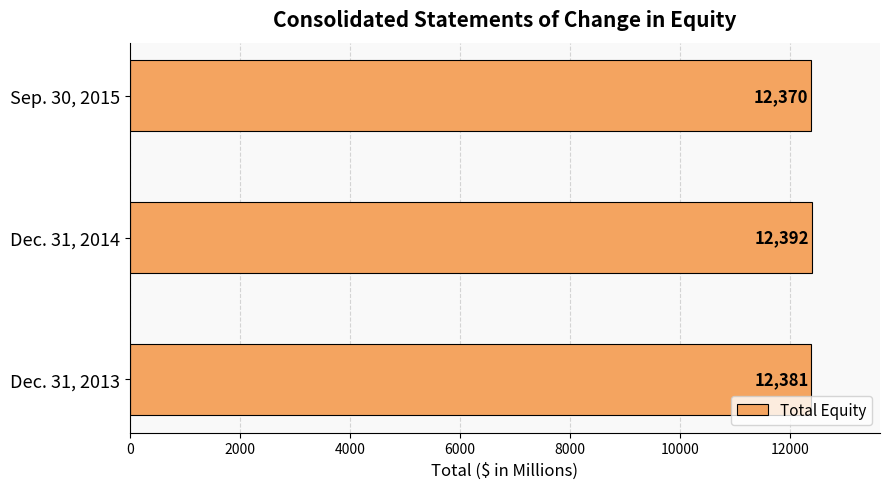

What is the average value?

12381